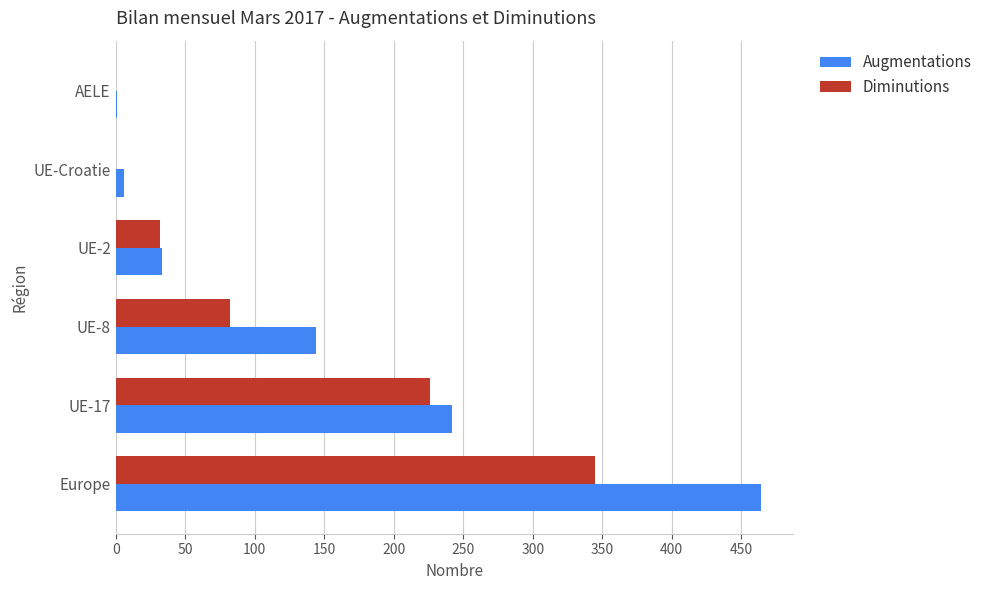

What is the sum of the Diminutions values at UE-17 and Europe?

571